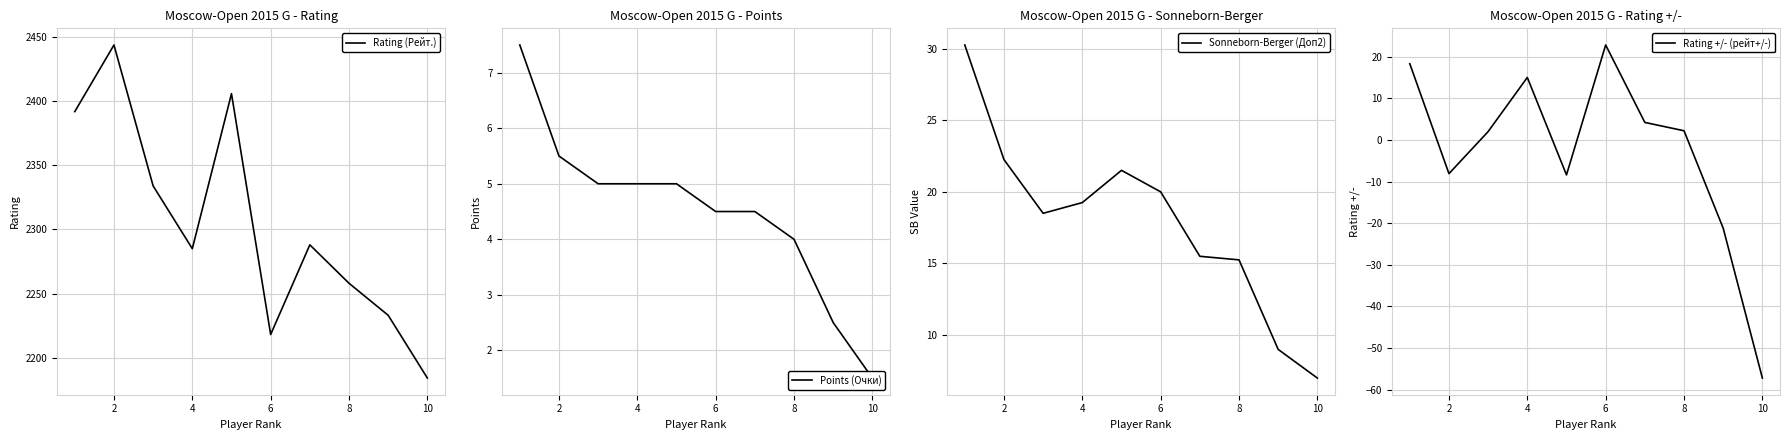

What is the average value of the Rating (Рейт.) series?

2304